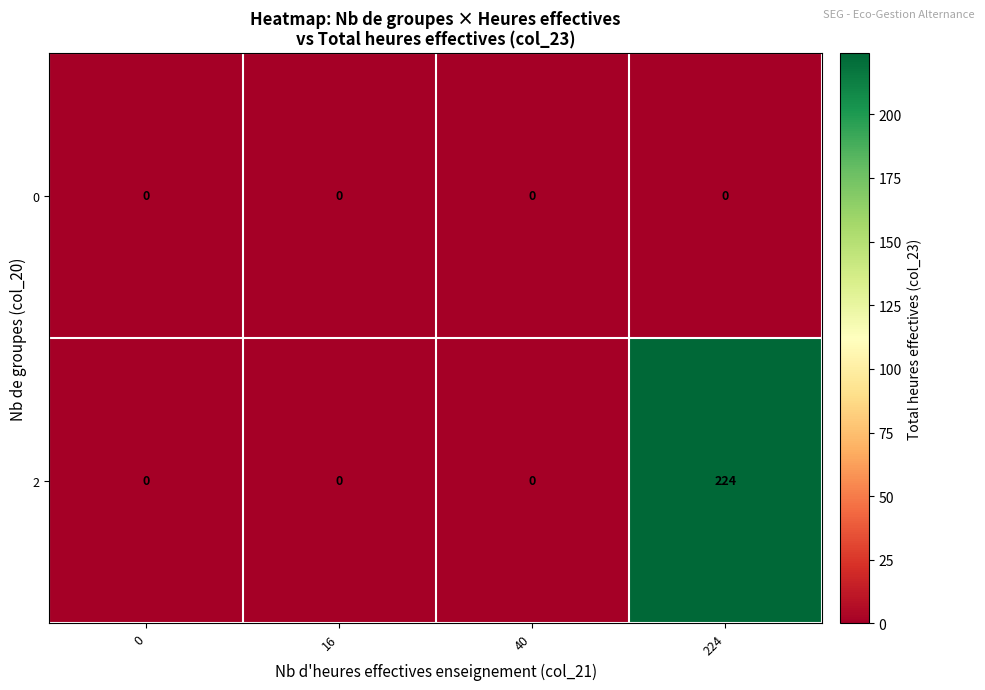

List the series in order of their overall mean, lowest first.

0, 2